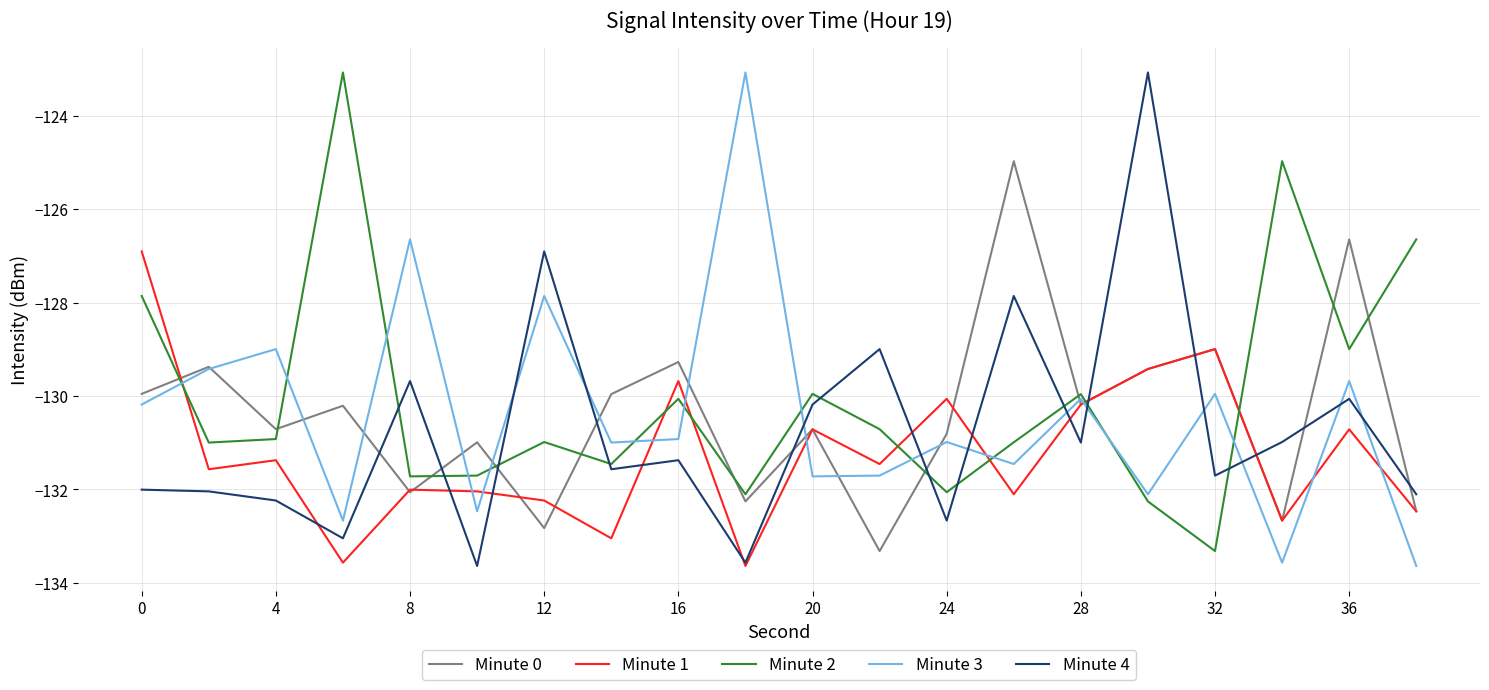

After their last crossing, which series has the higher values: Minute 2 or Minute 1?

Minute 2